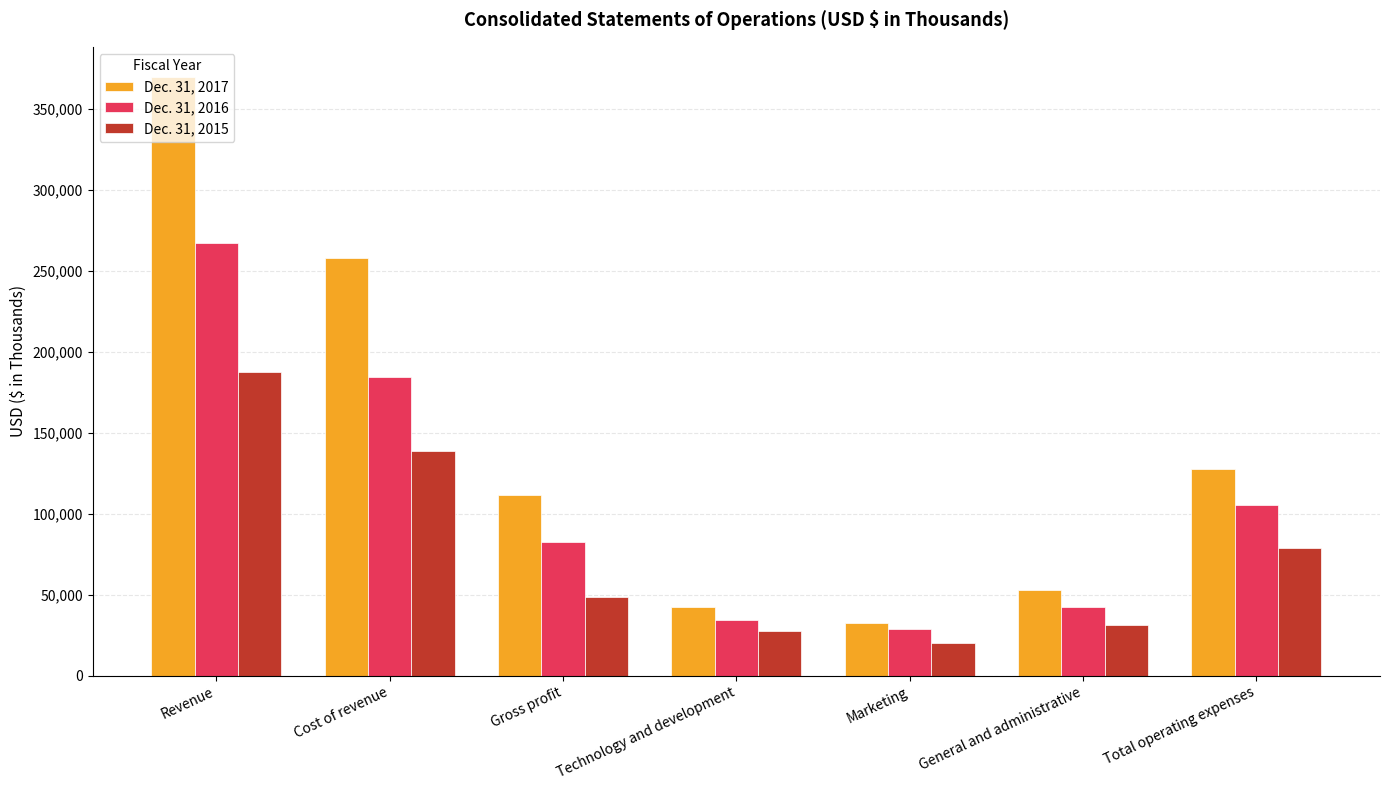

Does the chart contain any negative values?

No